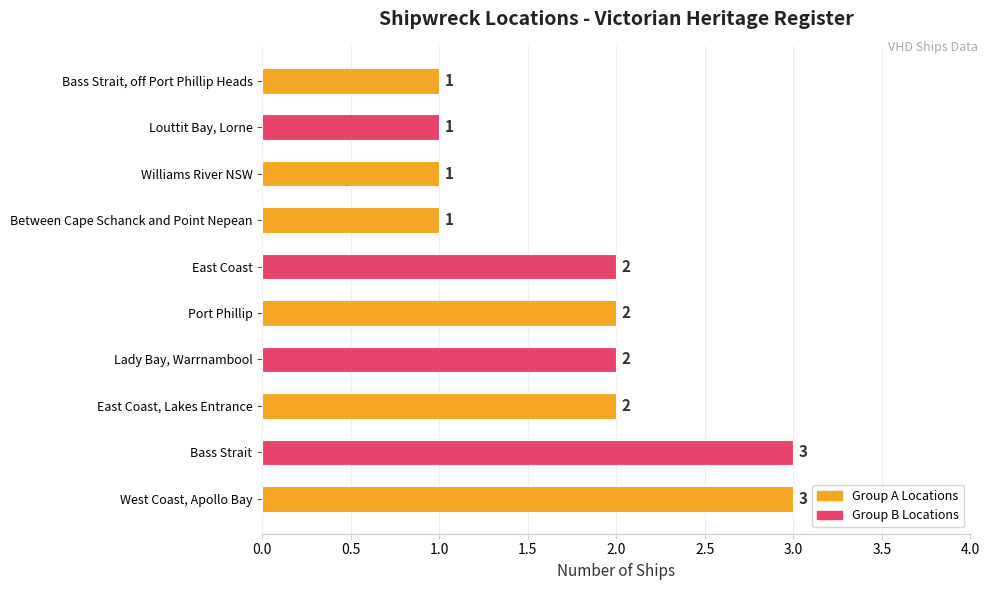

What is the average value?

2